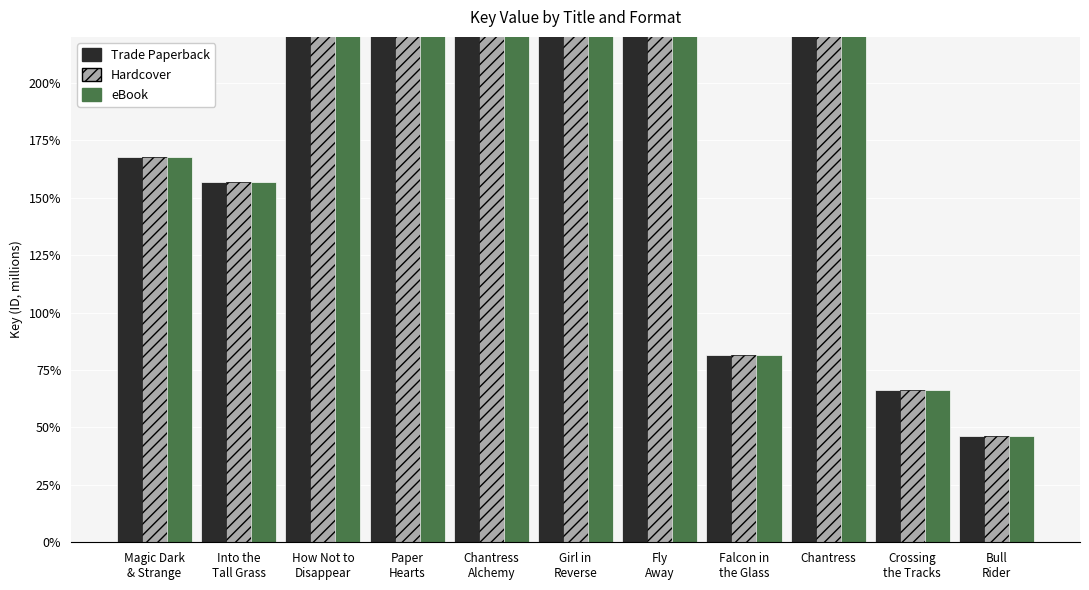

What are all the series names shown in the legend?

Trade Paperback, Hardcover, eBook